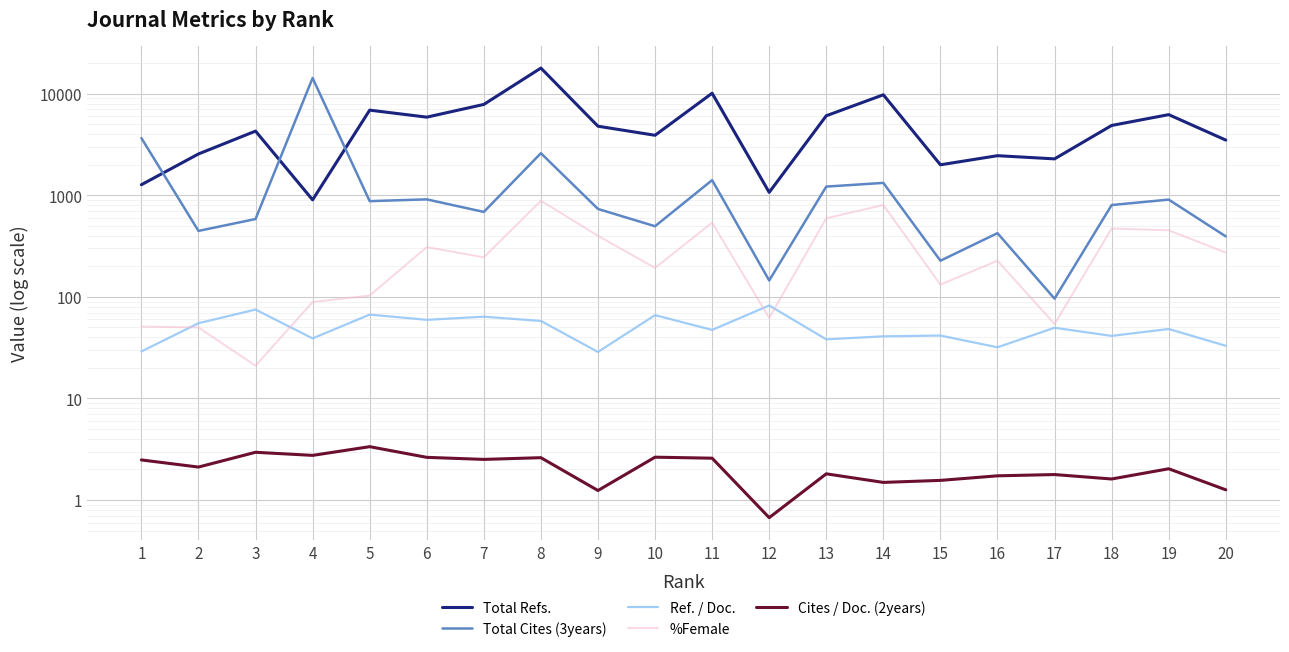

What is the difference between the %Female values at 5 and 2?

53.0